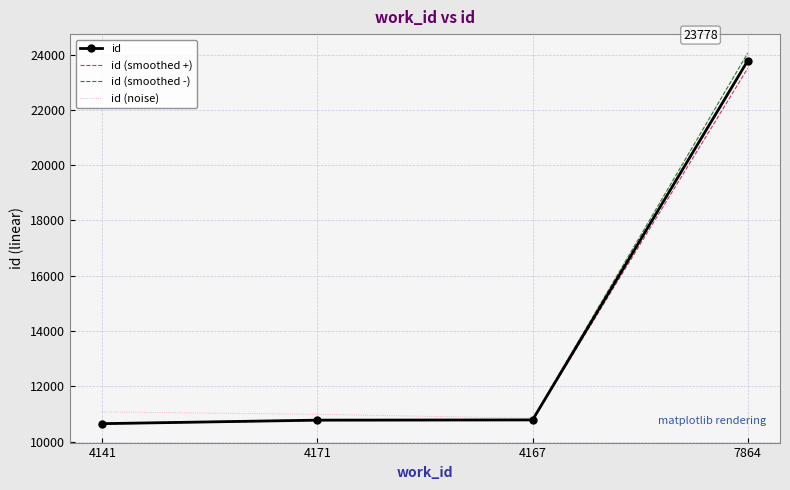

The value of id at 4141 is 10646.0. True or false?

True